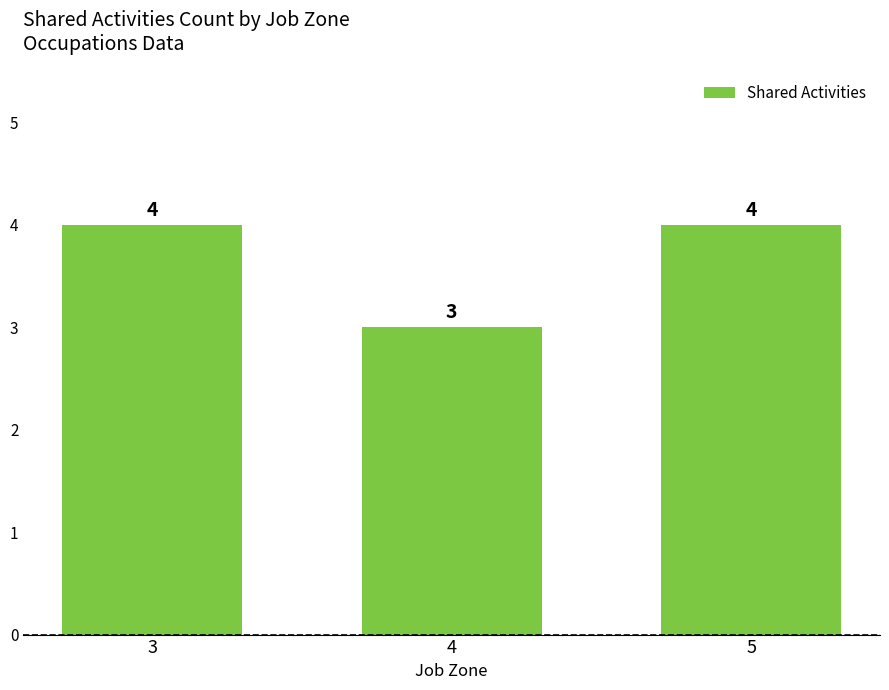

Between 5 and 4, which is larger?

5